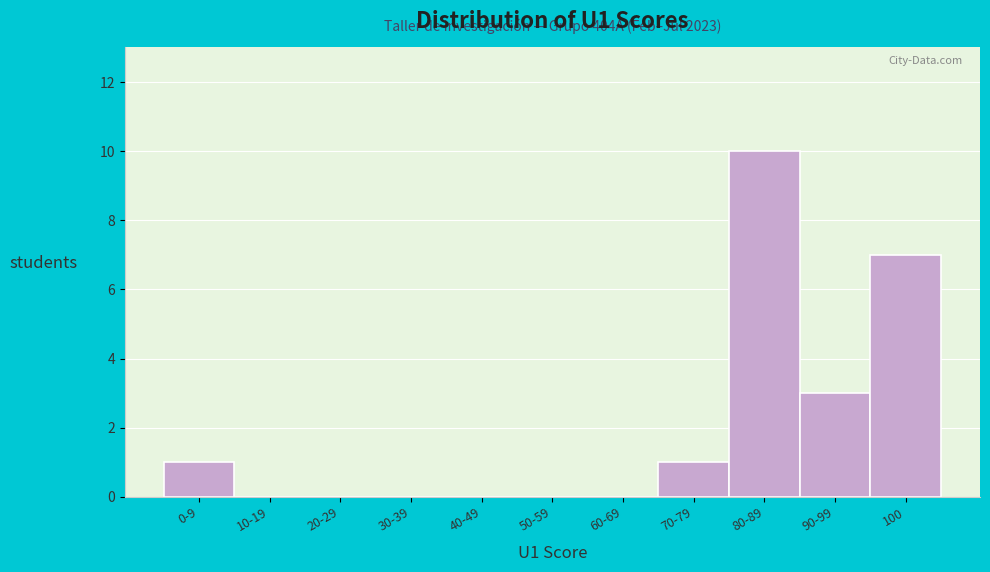

Reading left to right, what are all the values shown in this chart?

0-9=1	10-19=0	20-29=0	30-39=0	40-49=0	50-59=0	60-69=0	70-79=1	80-89=10	90-99=3	100=7